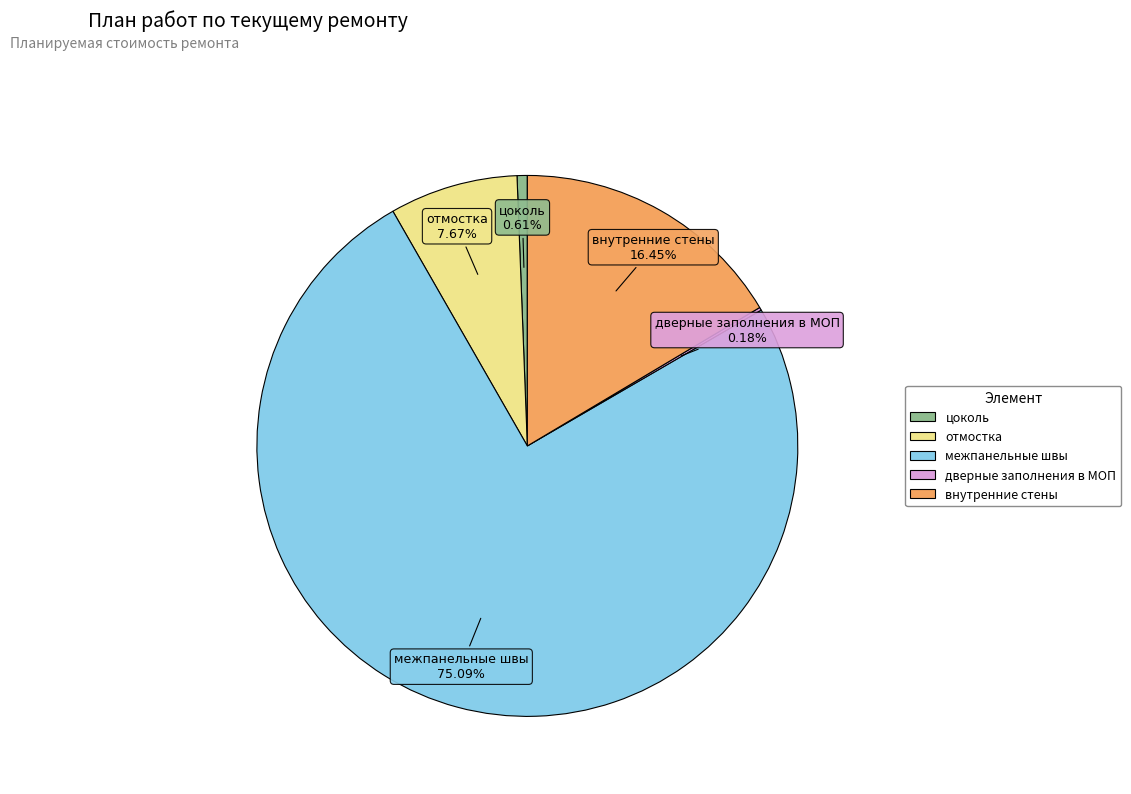

Do межпанельные швы and отмостка together represent more than half of the pie?

Yes